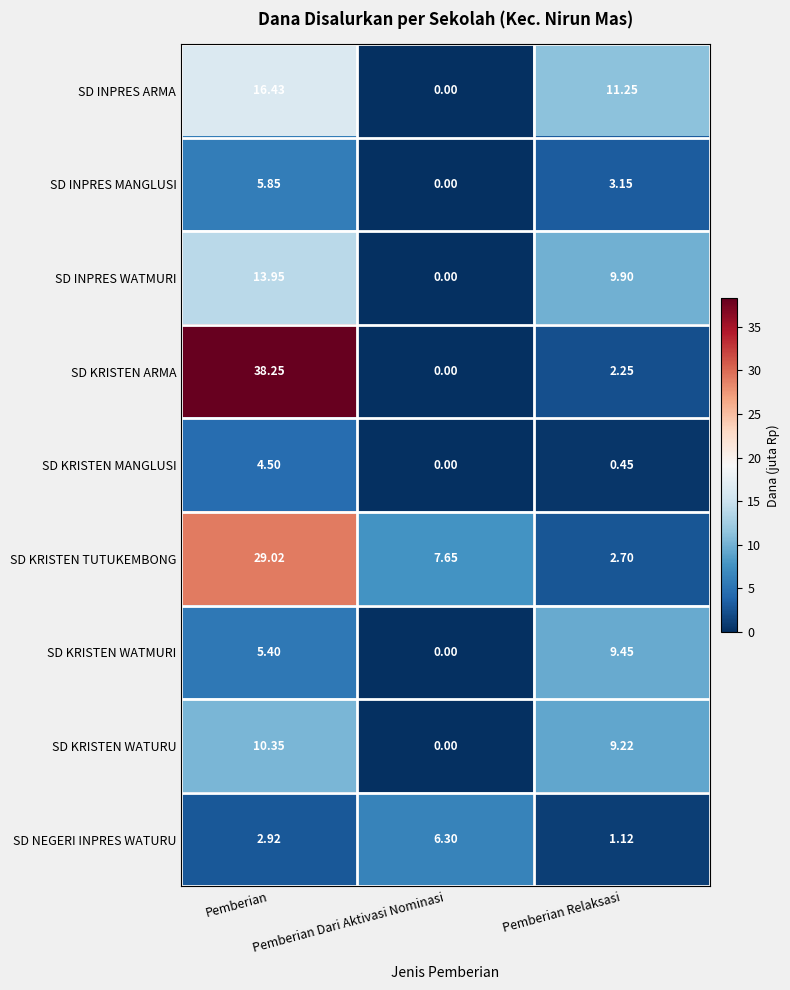

At which category is the sum across all series the highest?

Pemberian